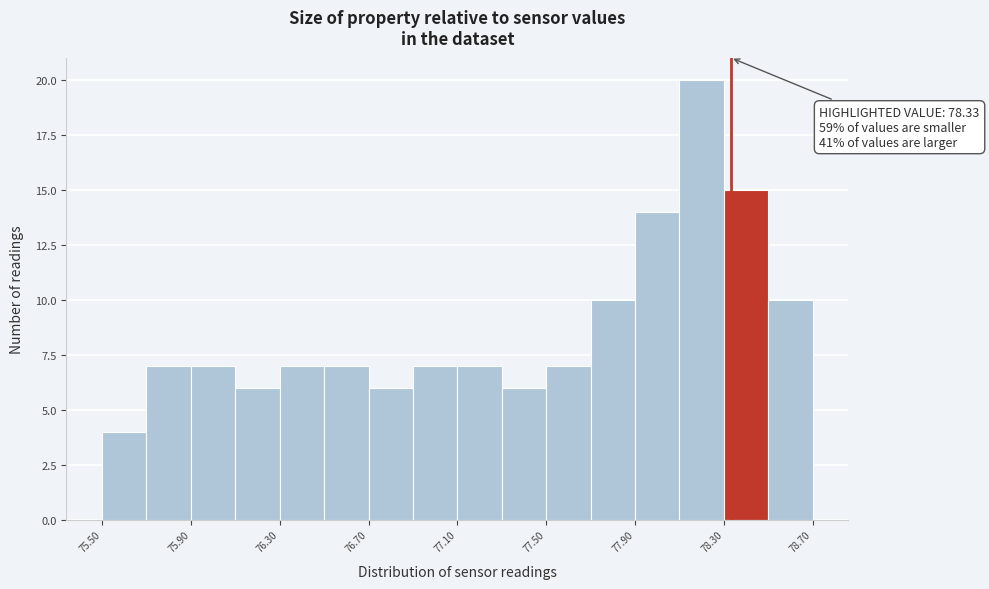

Which range on the x-axis has the tallest bar?

78.1 to 78.3